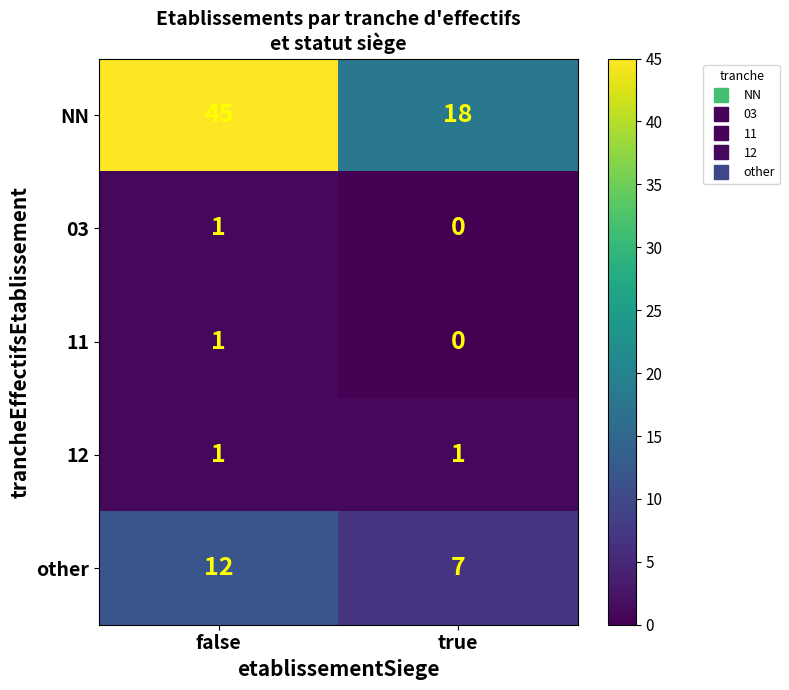

Between false and true, which series saw the biggest shift?

NN